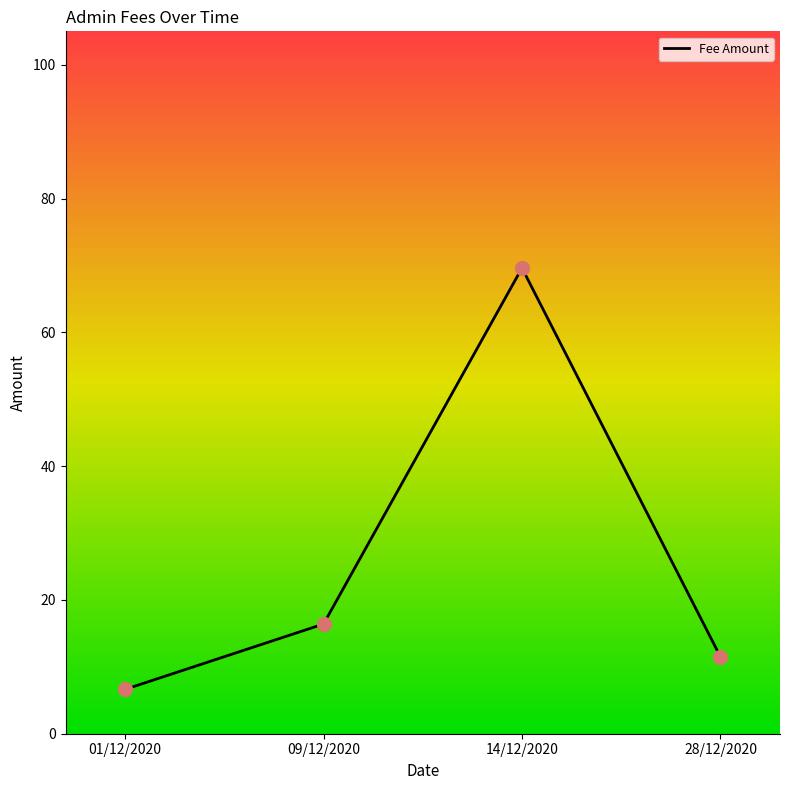

What is the ratio of the value at 01/12/2020 to the value at 09/12/2020?

0.4